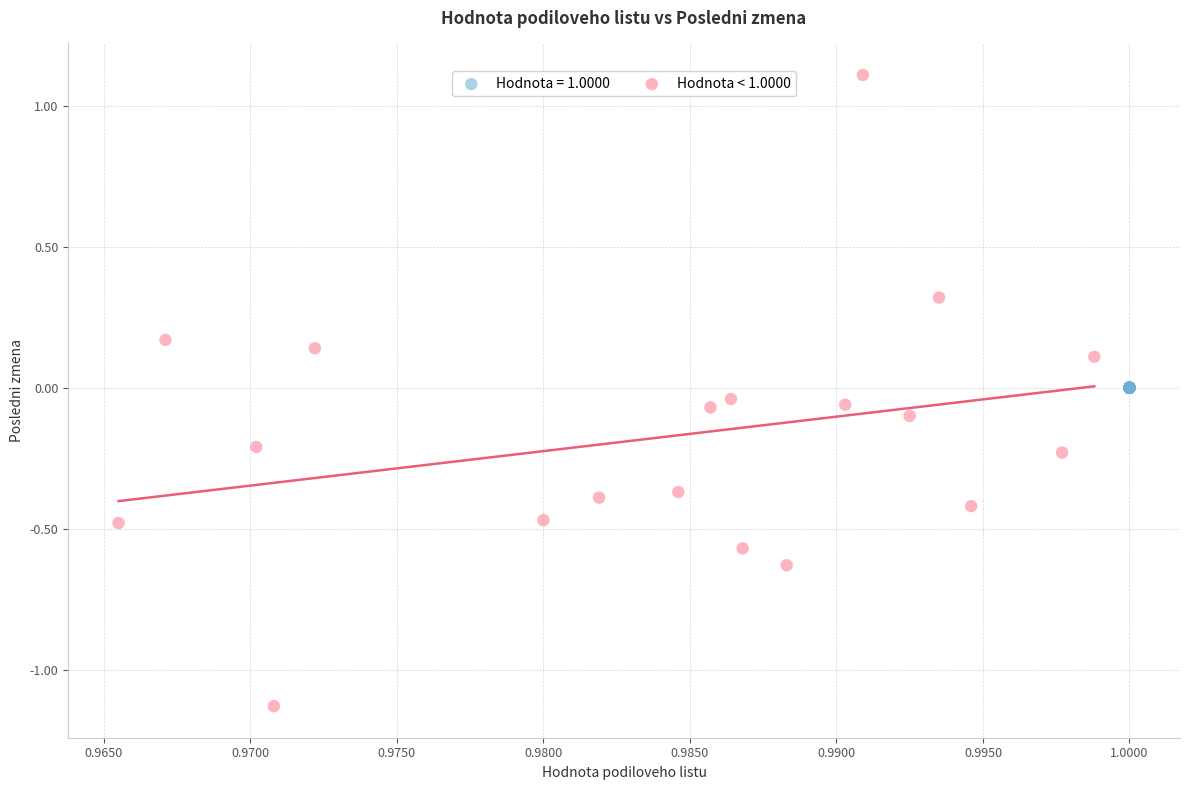

Which series reaches the minimum Y coordinate?

Hodnota < 1.0000